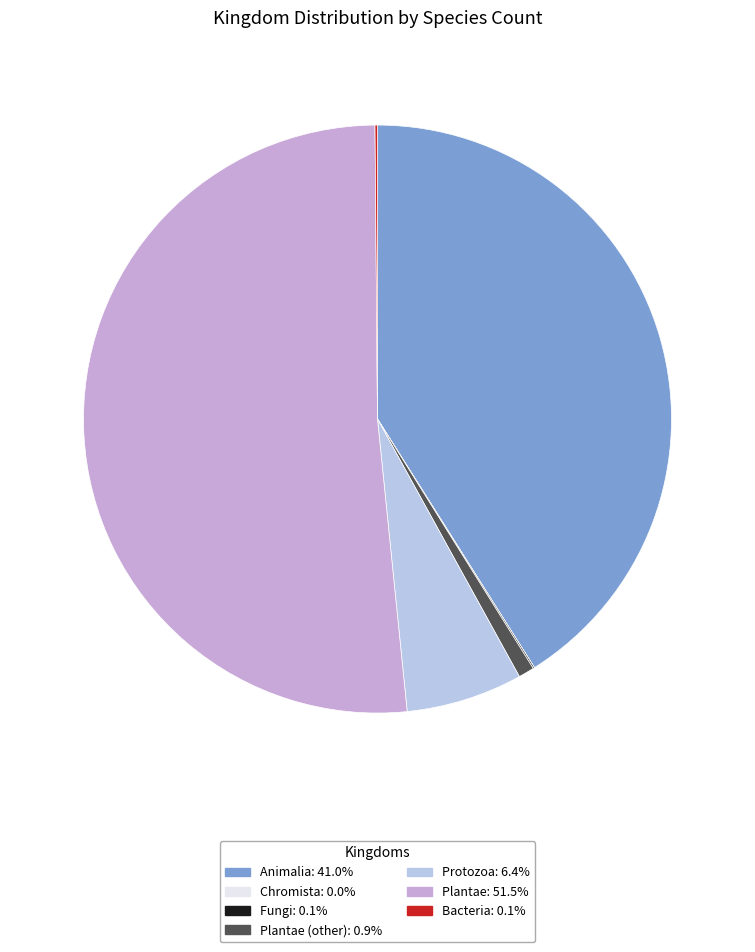

To the nearest percent, what is the difference between the largest and smallest slice percentages?

51%